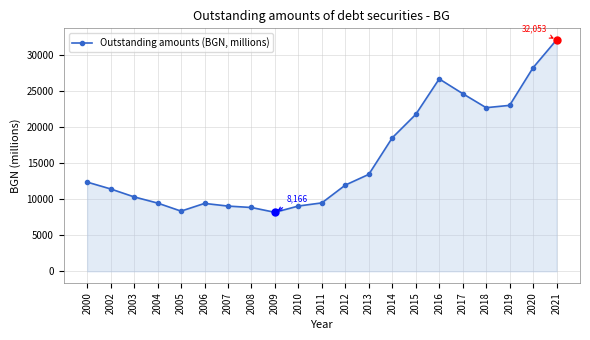

Which label corresponds to the largest value in the chart?

2021